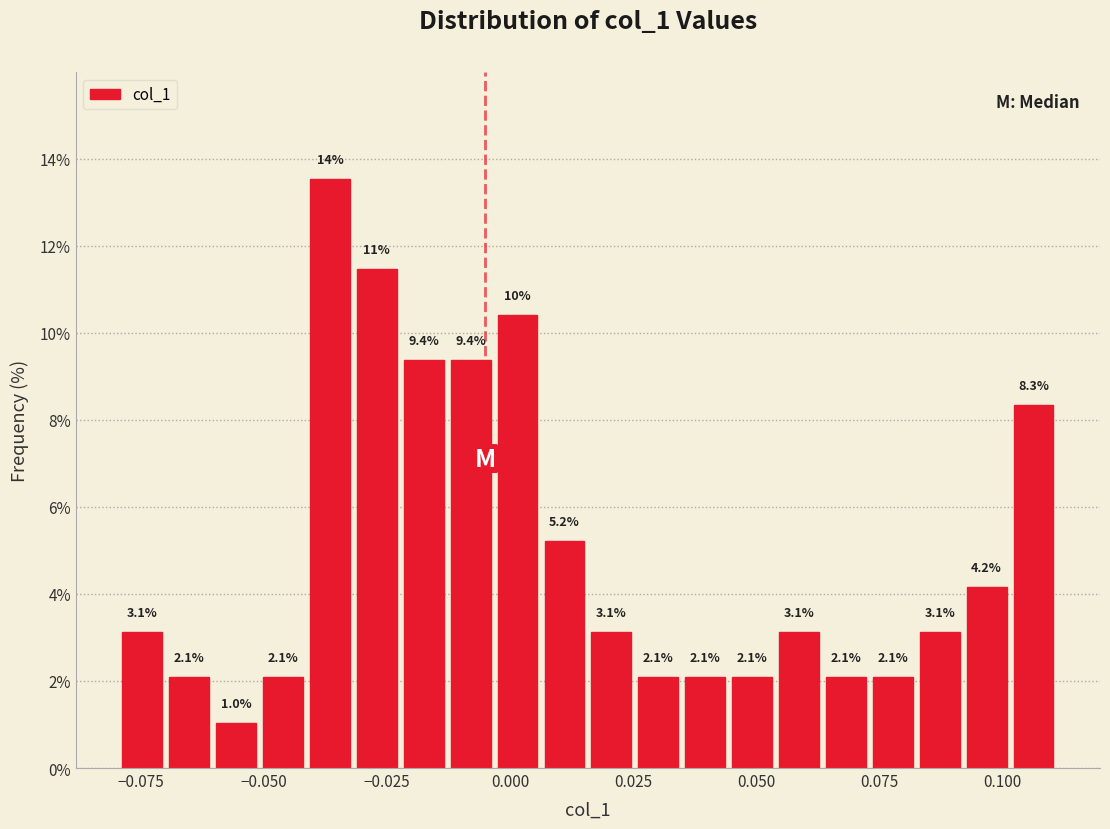

Around what value on the x-axis is the tallest bar? Give the approximate position of its centre, as read against the axis.

-0.035